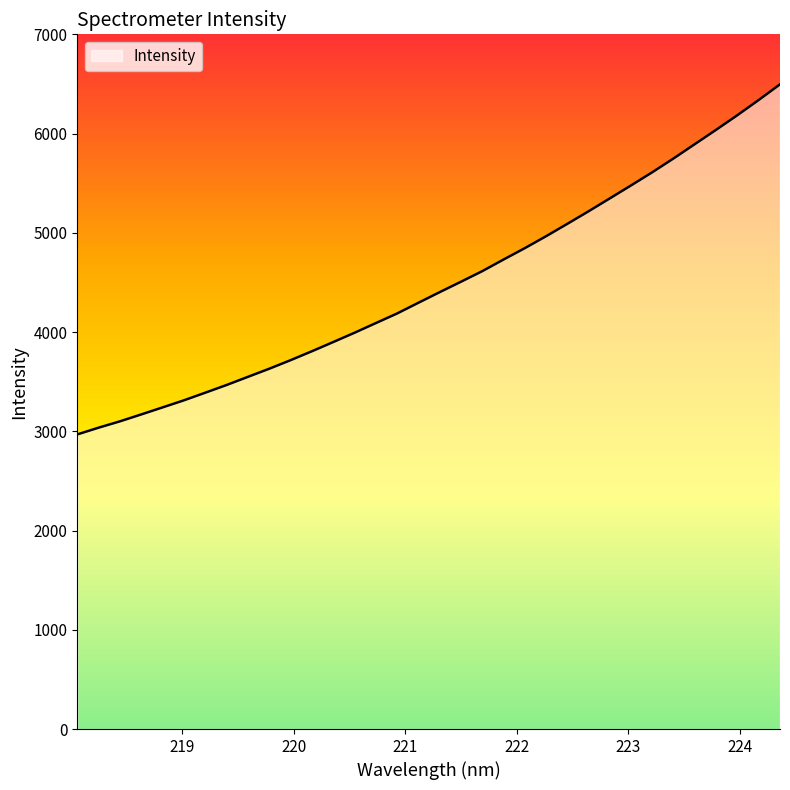

Approximately how many times larger is the value at 221.4993 compared to 223.2172?

0.8